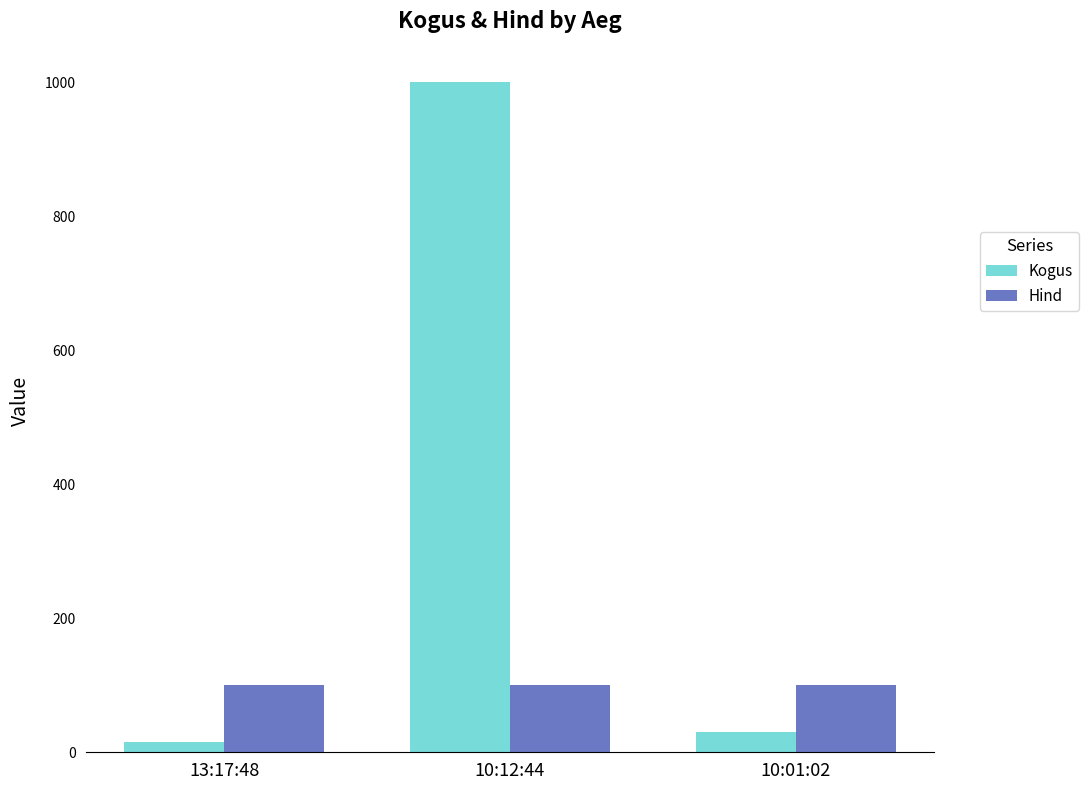

Does the chart contain any negative values?

No